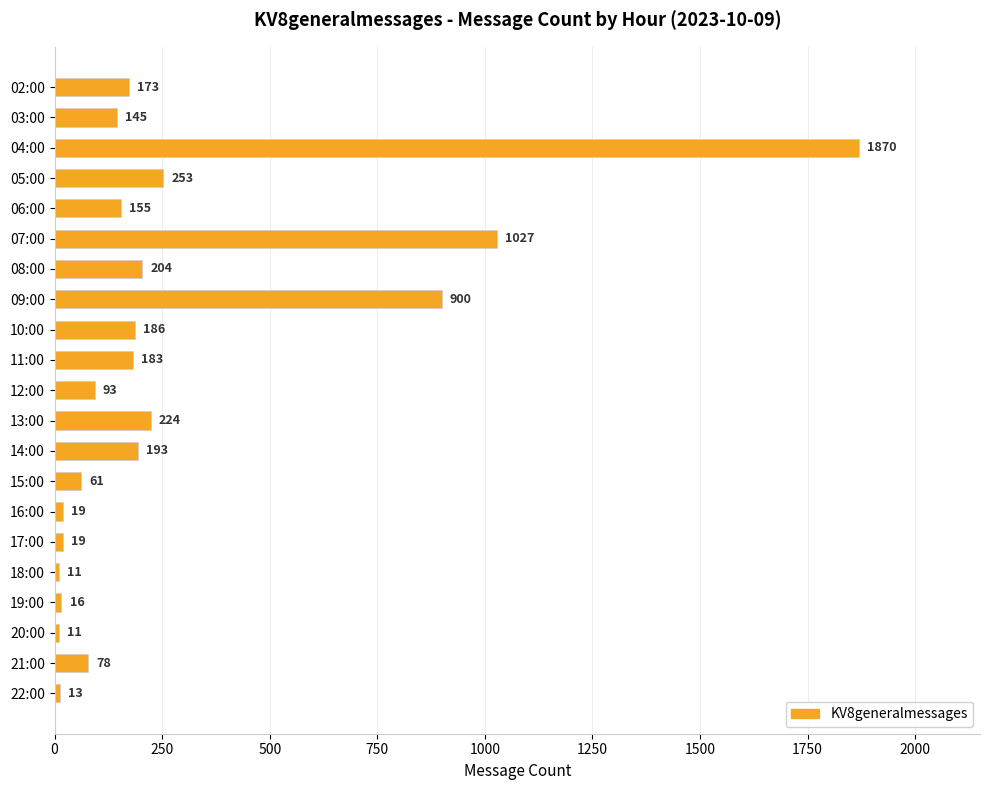

How many data points are less than 155?

10